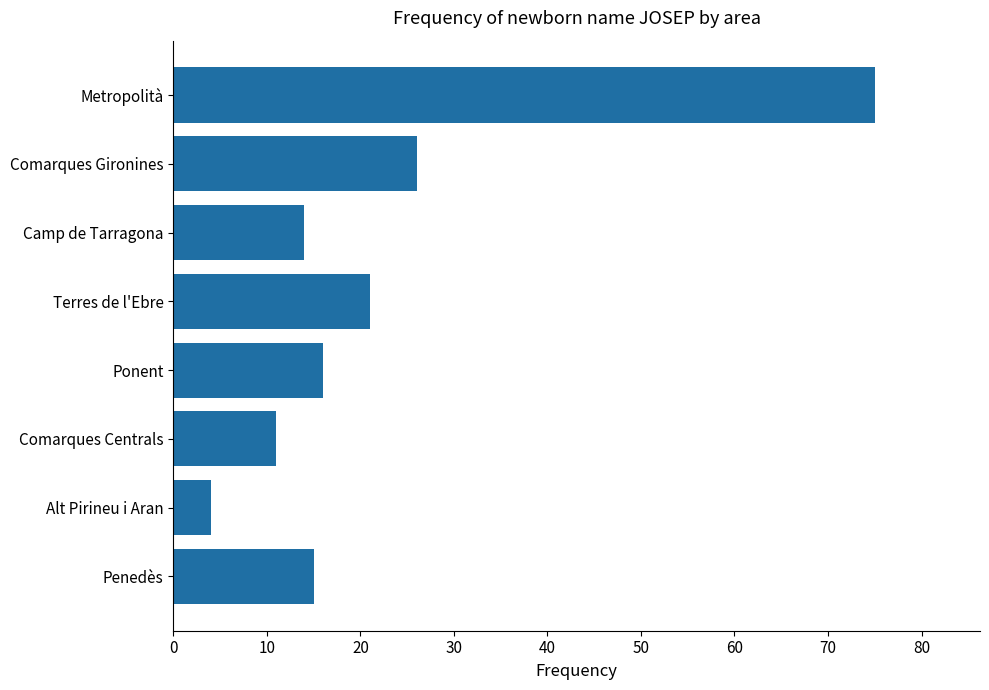

What is the label of the 7th bar from the top?

Alt Pirineu i Aran